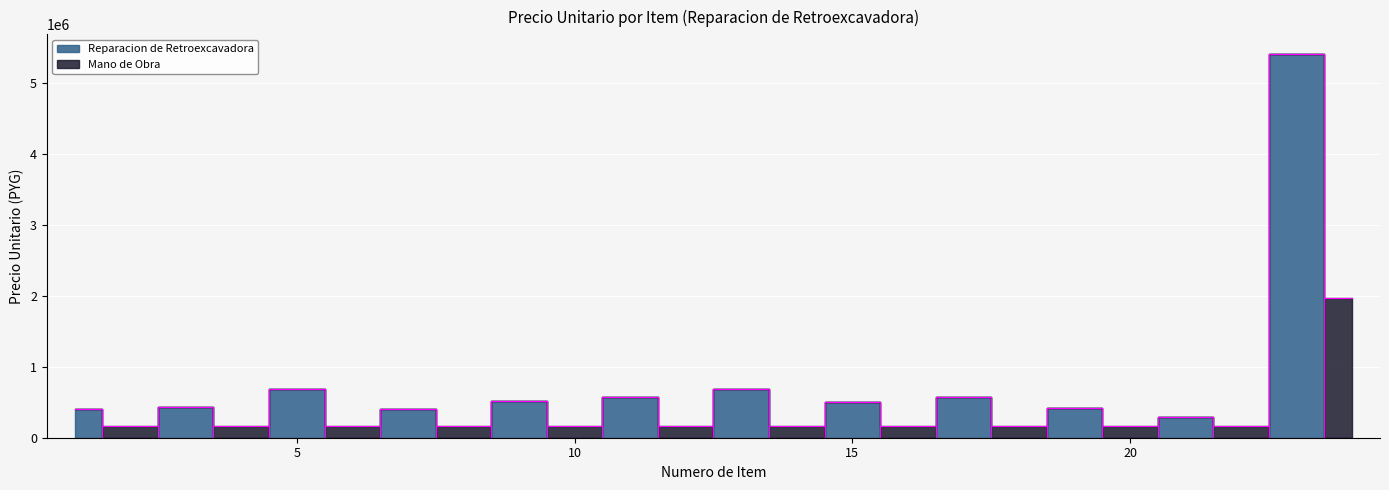

At which label does the data first exceed 290833?

1